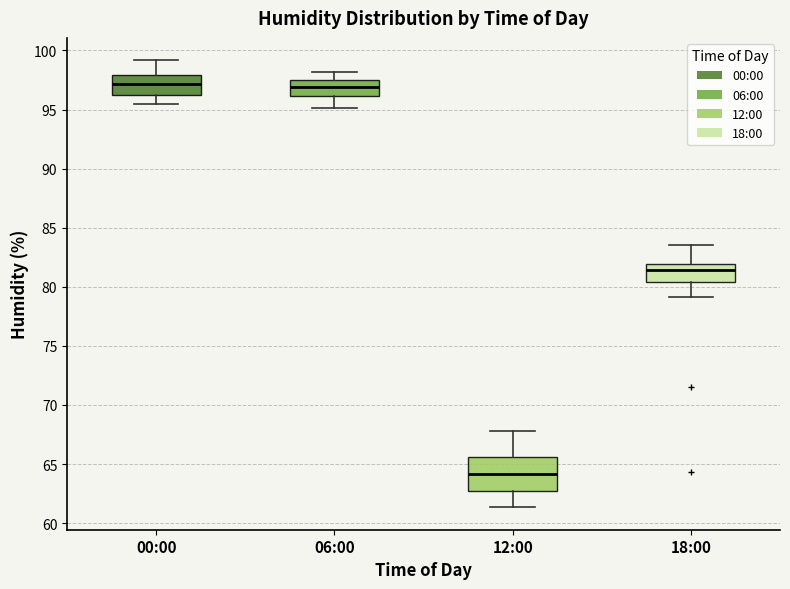

Comparing the boxes themselves (not the whiskers), which one is the tallest?

12:00